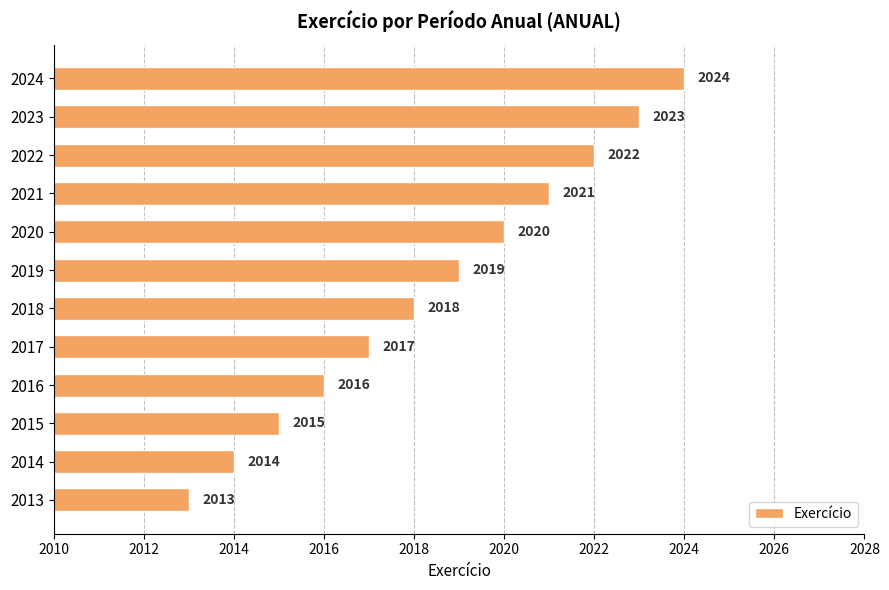

At which category does the chart reach its minimum across all series?

2013